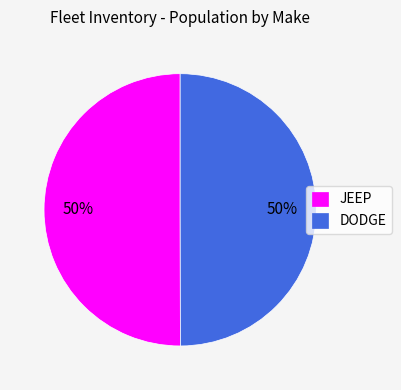

Approximately how many times larger is the value at JEEP compared to DODGE?

1.0